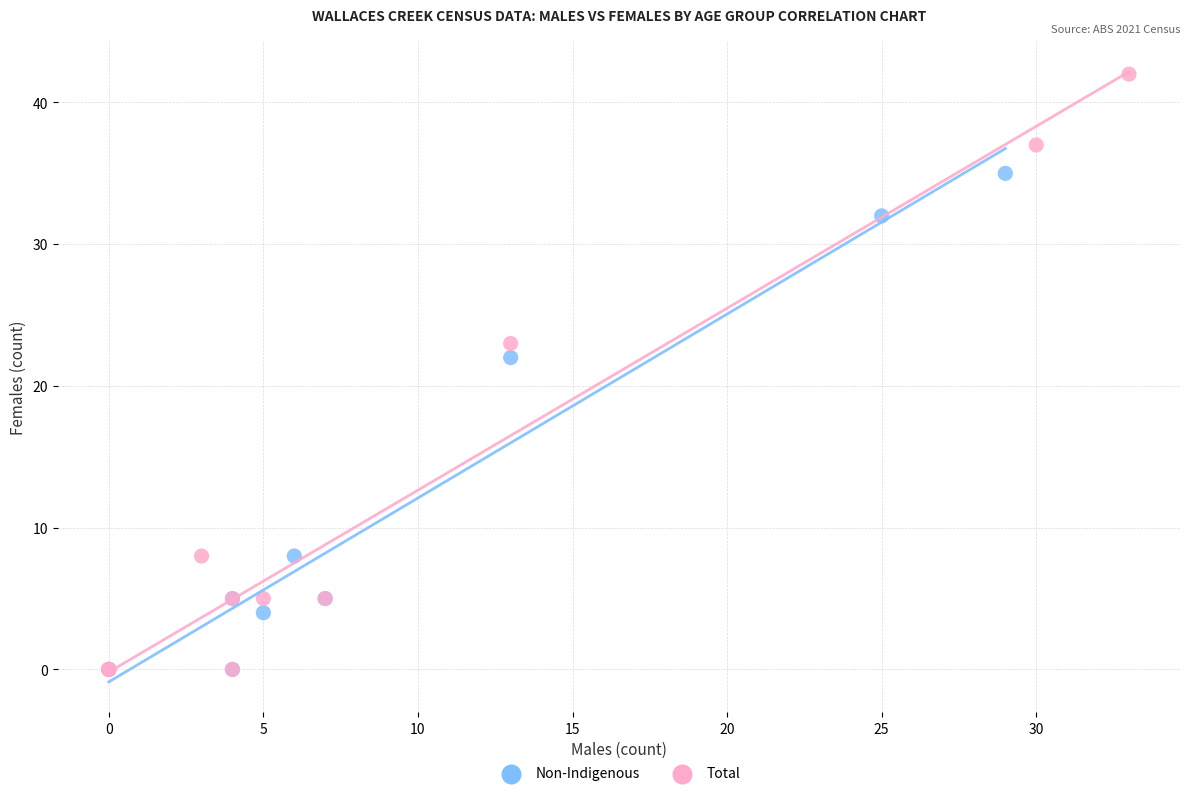

What are all the series names shown in the legend?

Non-Indigenous, Total